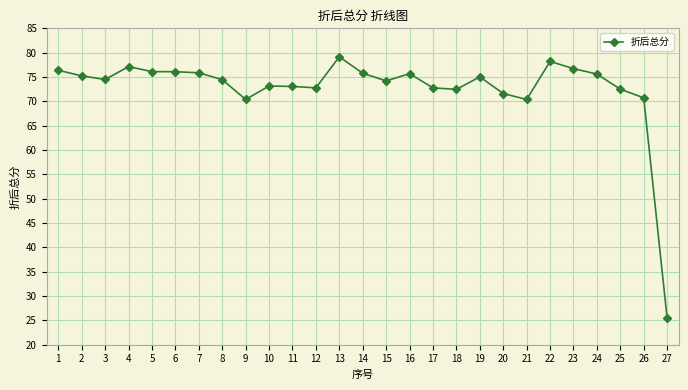

What is the greatest value displayed?

79.2